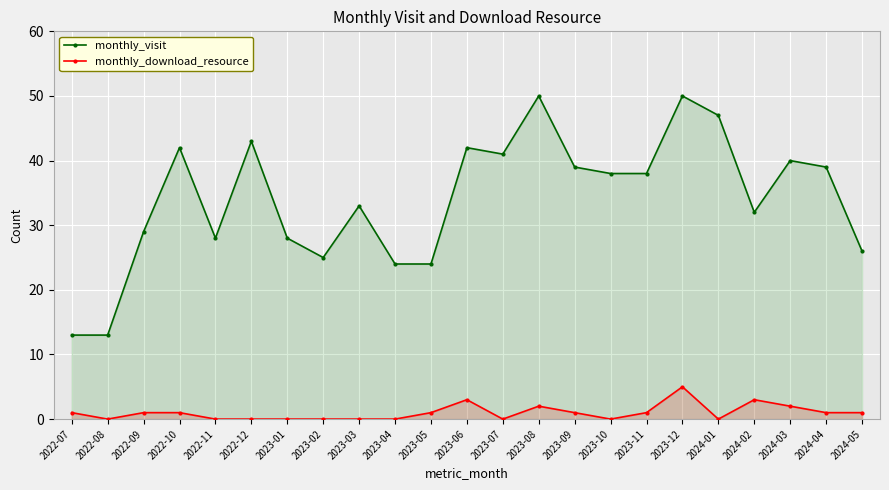

How many lines are shown in the chart?

2